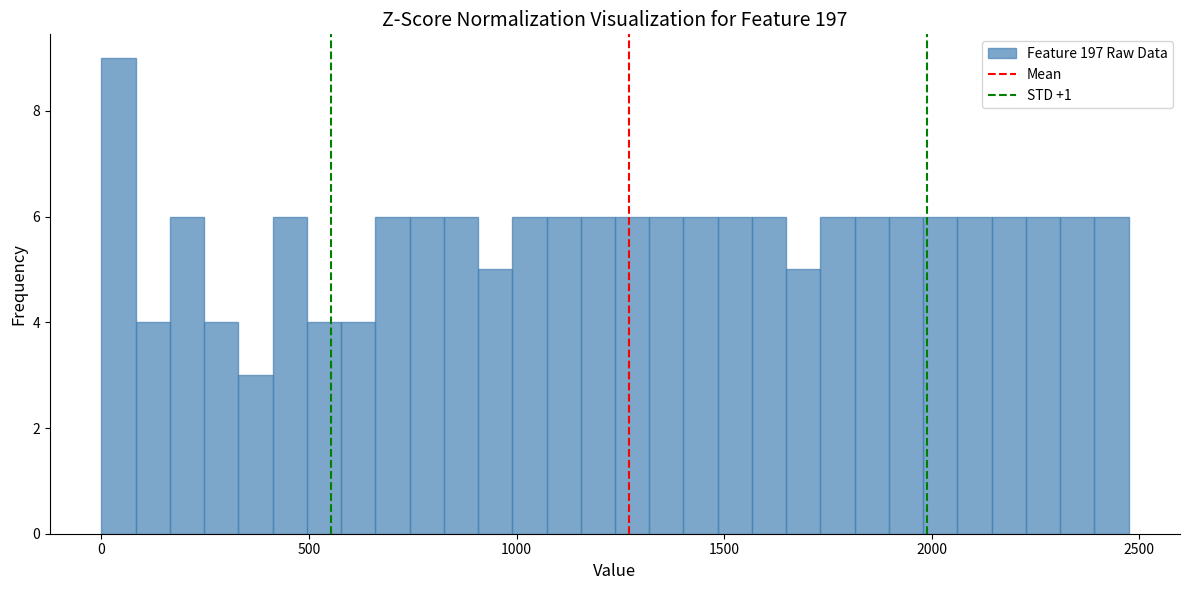

Read against the x-axis, roughly where is the centre of the tallest bar?

50